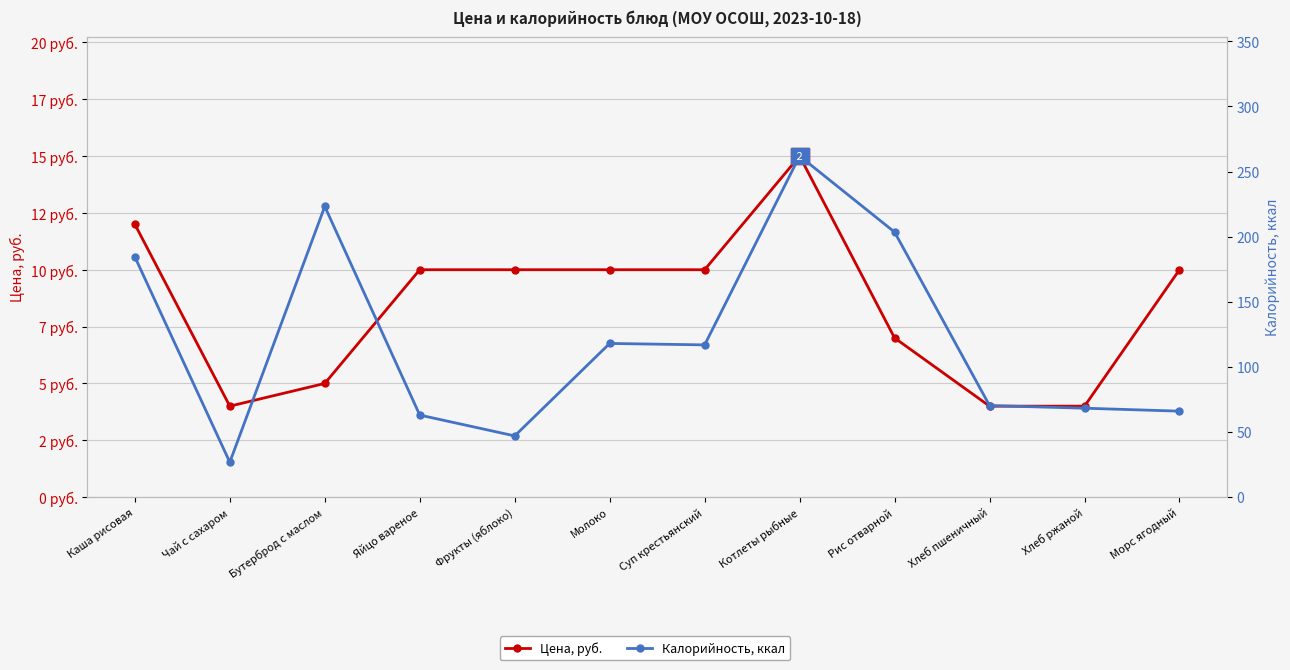

Between Рис отварной and Морс ягодный, which series saw the biggest shift?

Калорийность, ккал